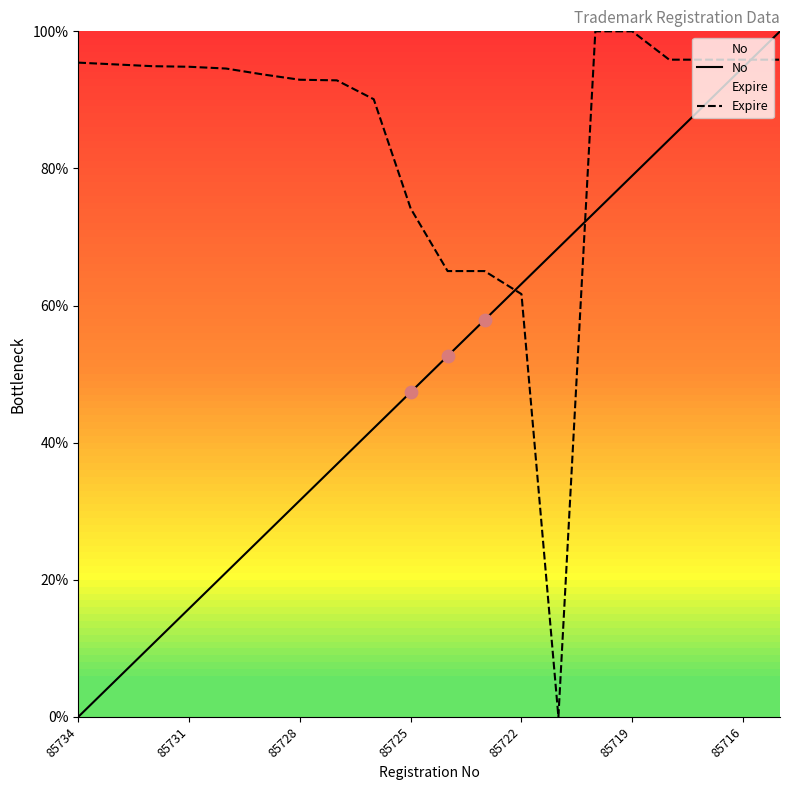

Which series has the largest Y range (max minus min)?

No